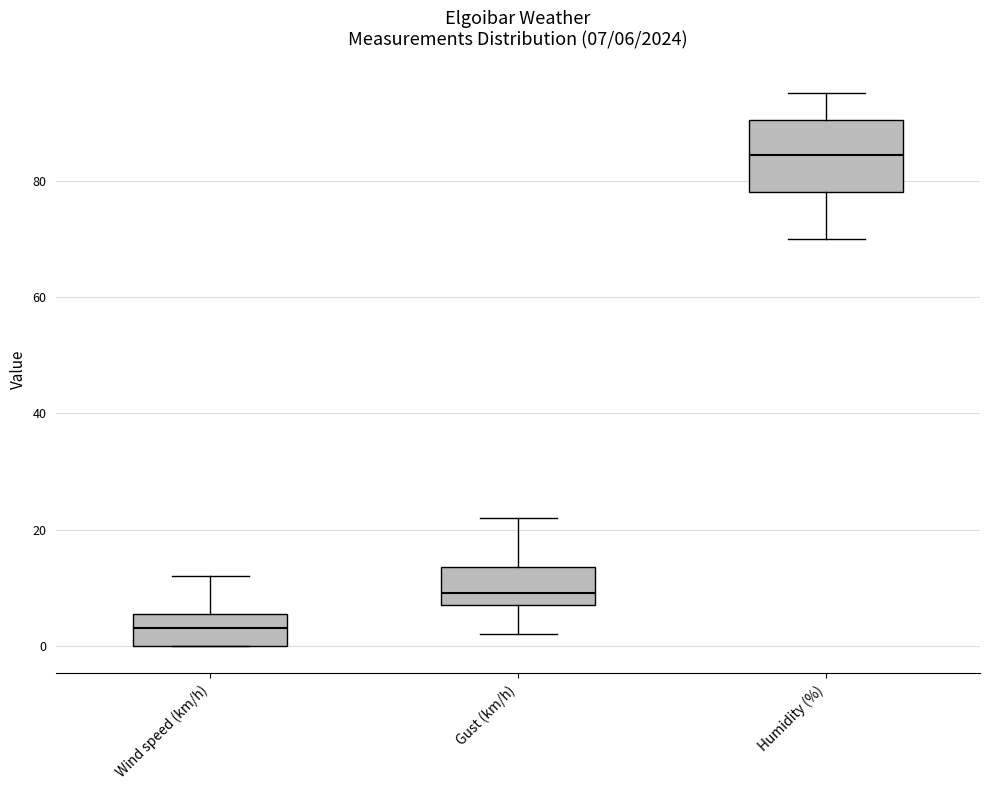

Which box's median line is the highest?

Humidity (%)